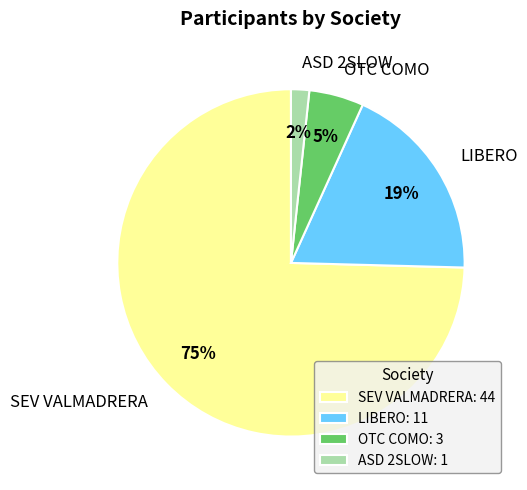

To the nearest percent, what is the difference between the ASD 2SLOW: 1 and OTC COMO: 3 slice percentages?

3%